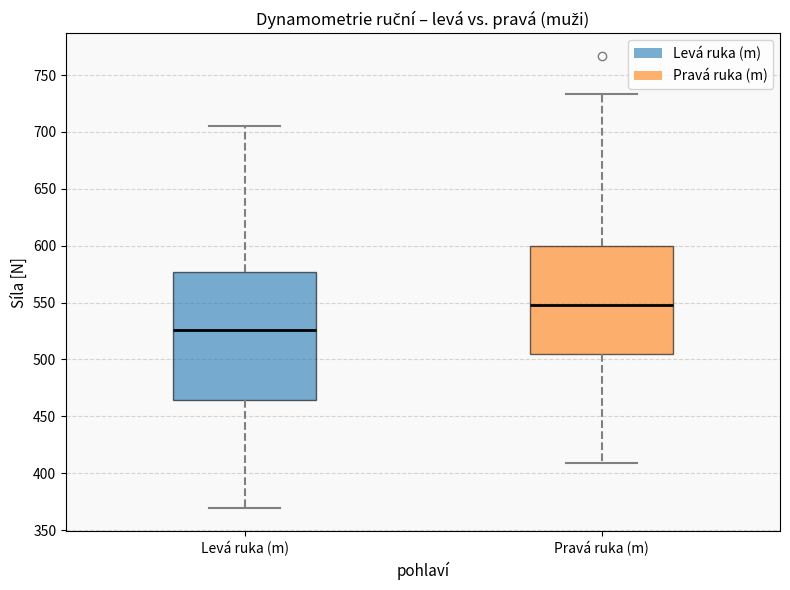

Which box's median line is the highest?

Pravá ruka (m)